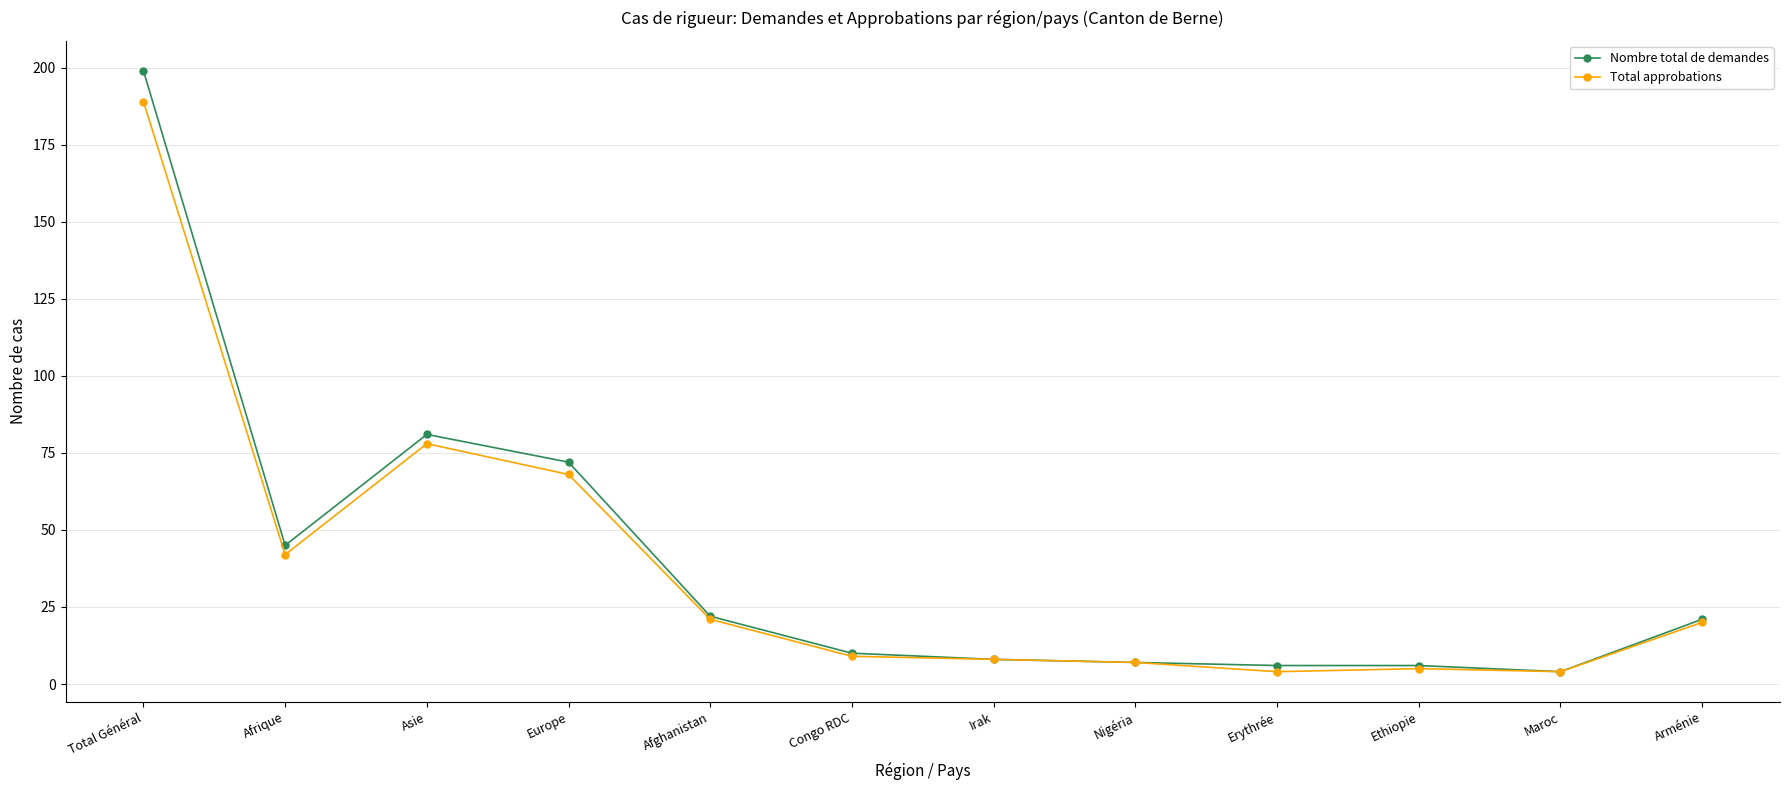

Rank the series by their maximum value, from lowest to highest.

Total approbations, Nombre total de demandes